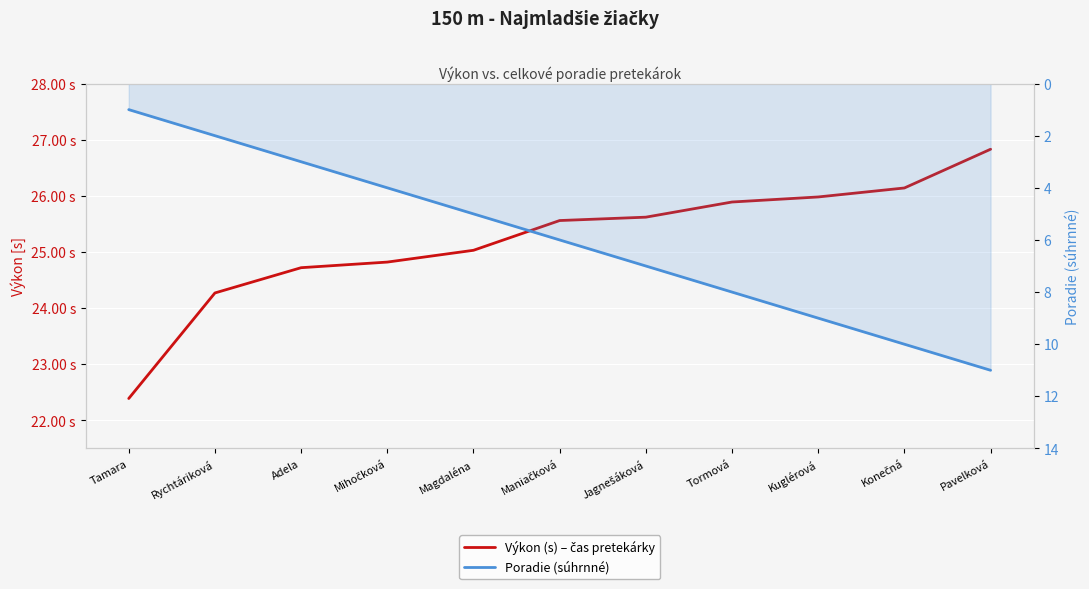

What is the highest value of the Výkon (s) – čas pretekárky series?

26.8